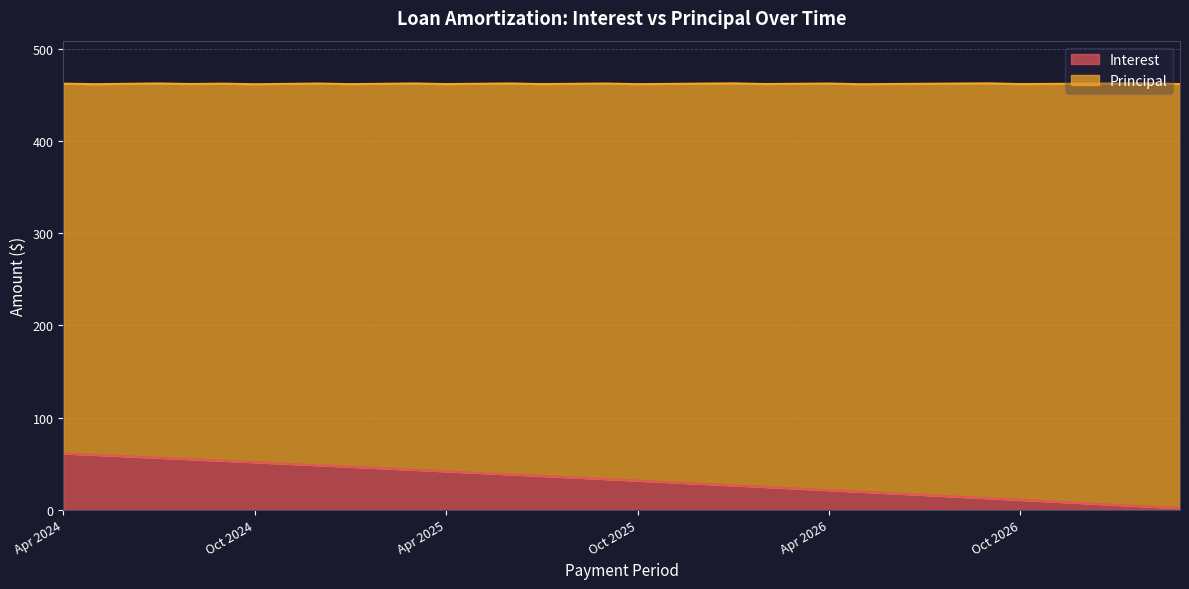

What is the highest value of the Interest series?

61.3